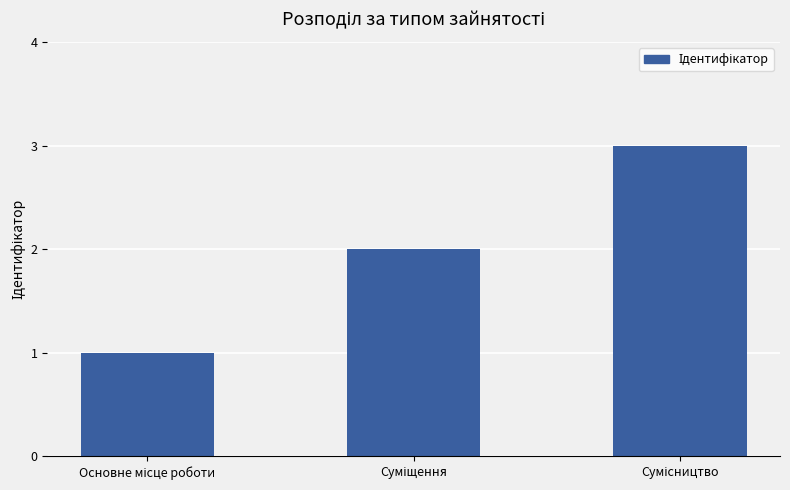

What is the minimum value shown in the chart?

1